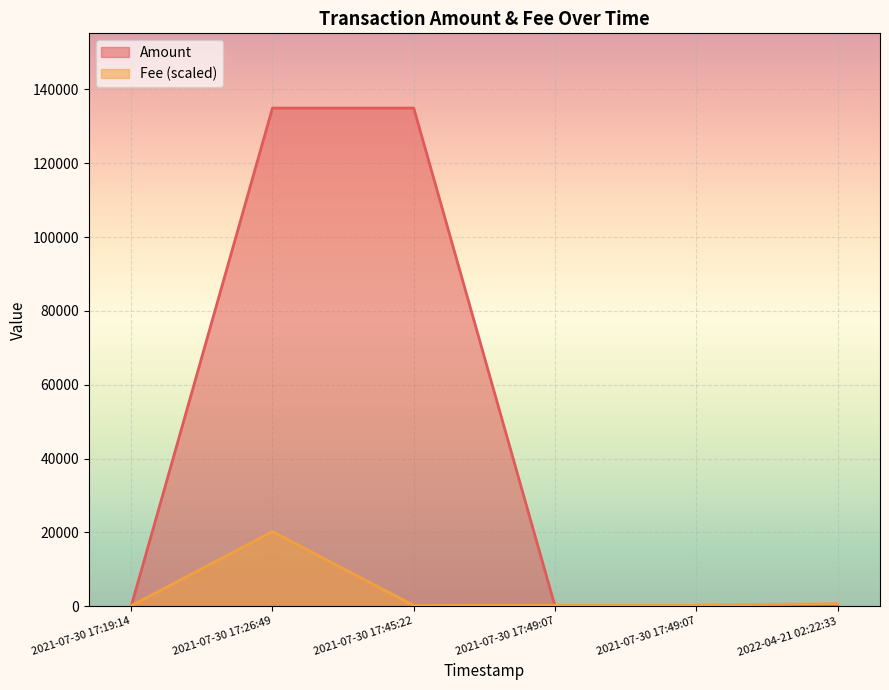

What are all the series names shown in the legend?

Amount, Fee (scaled)